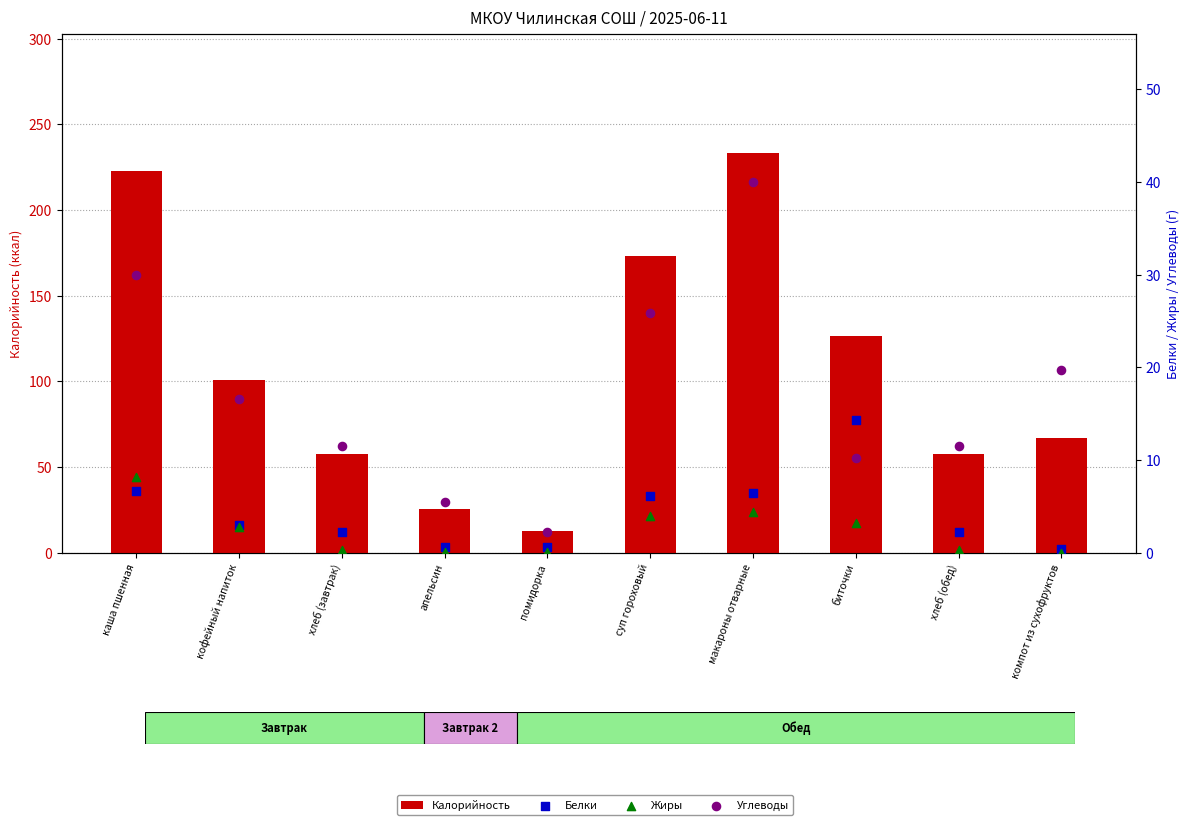

Which series has the largest total across all categories?

Калорийность